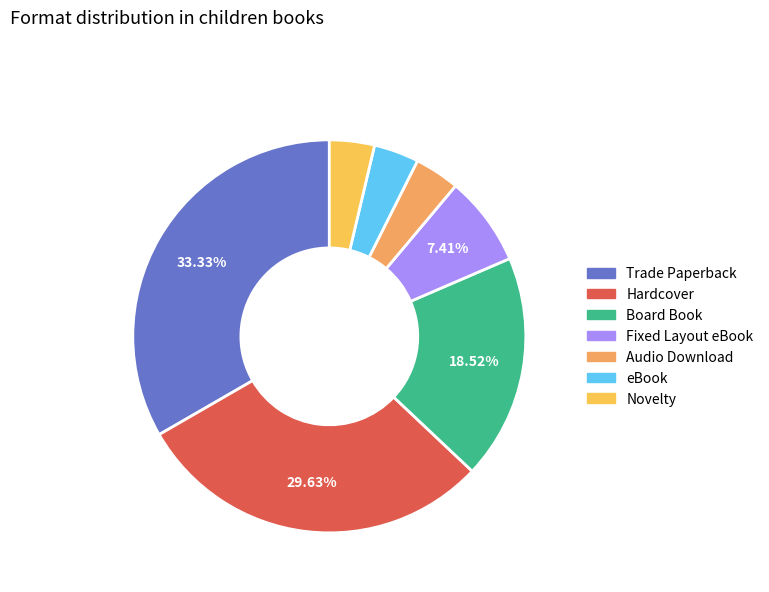

What percentage is NOT represented by Board Book?

81.5%